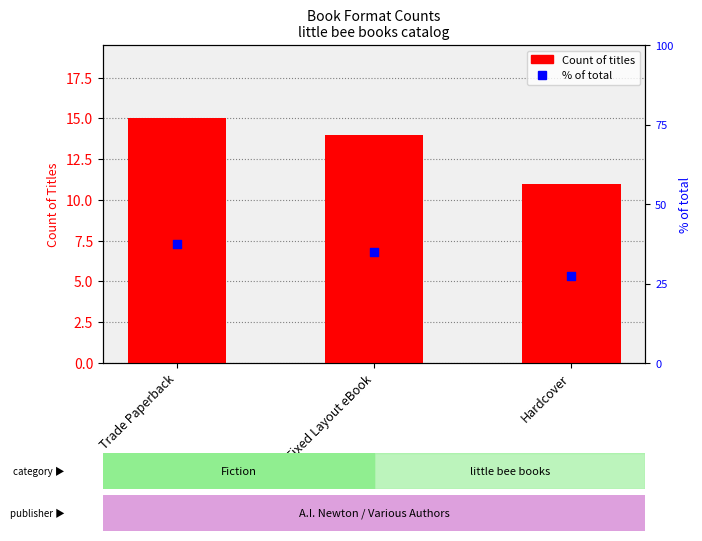

At which category is the sum across all series the highest?

Trade Paperback